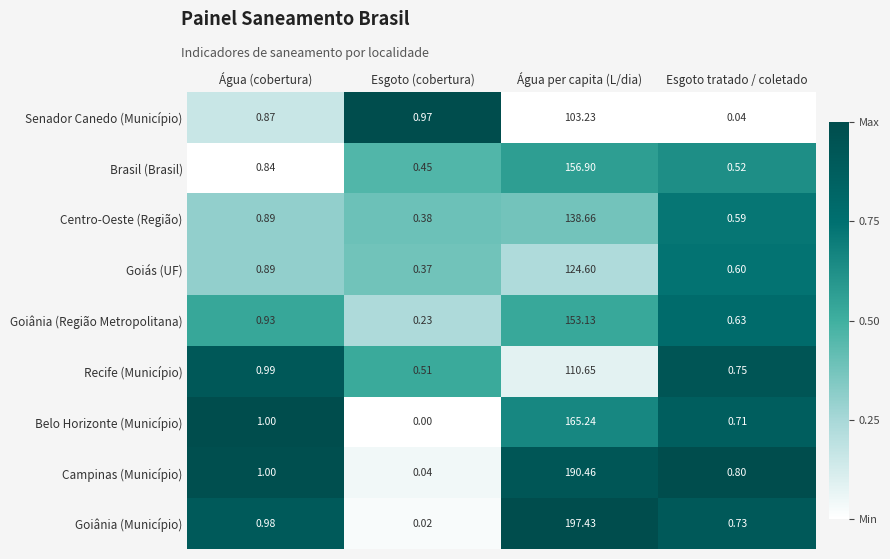

At which category is the sum across all series the highest?

Água per capita (L/dia)